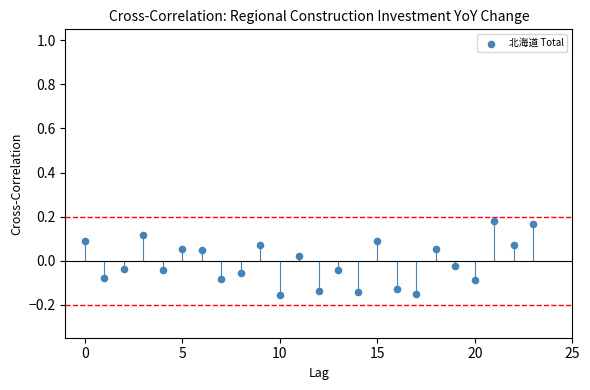

What is the range of Y values (max minus min)?

0.3